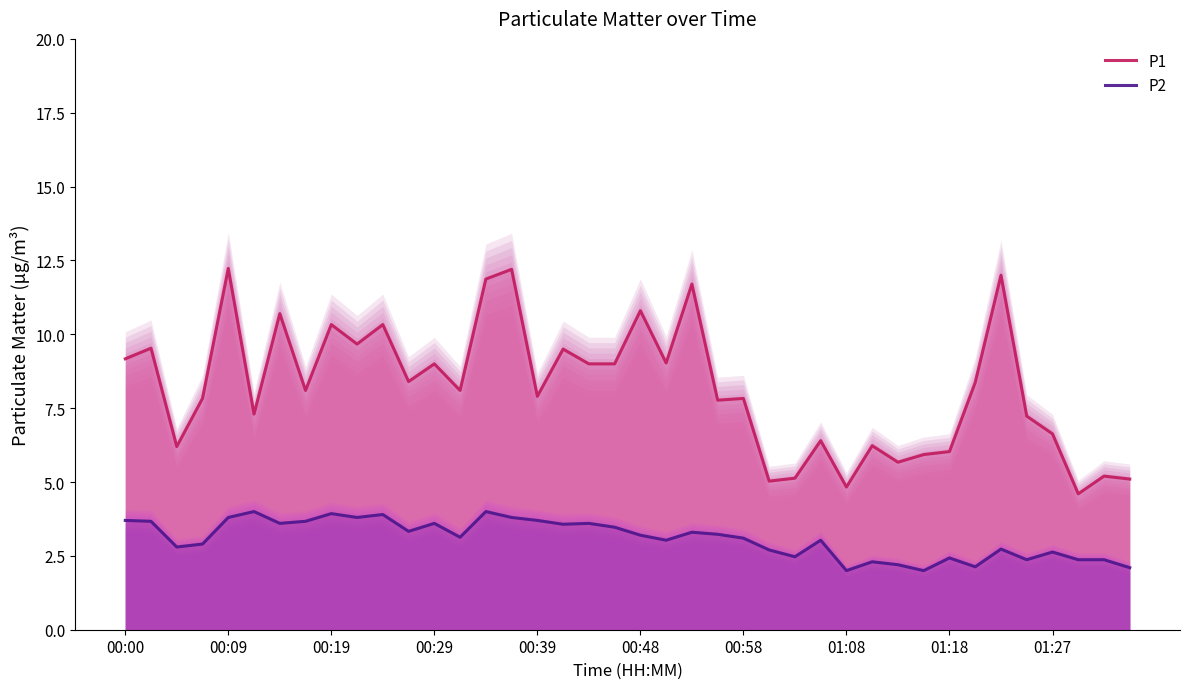

What is the difference between the P2 values at 35 and 22?

0.9